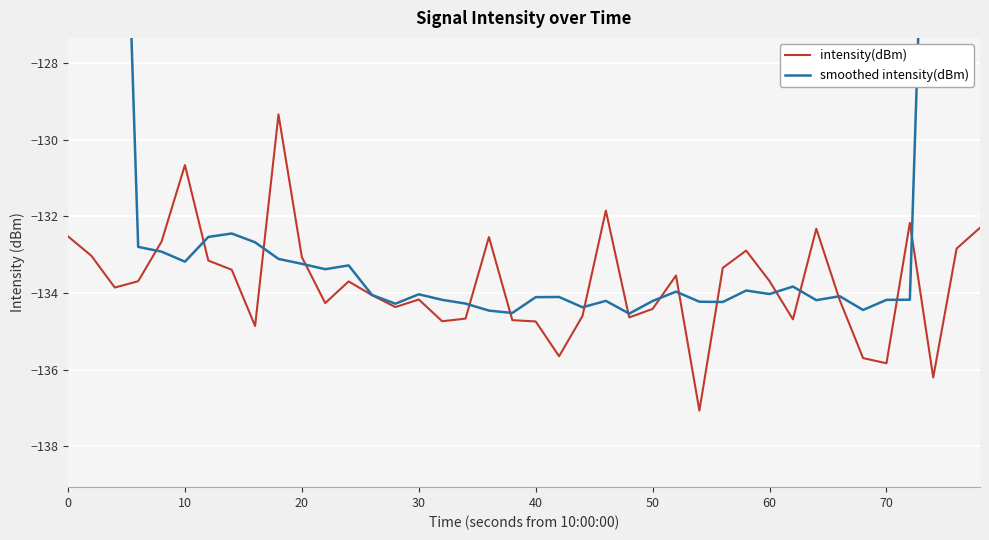

In intensity(dBm), how many points are lower than both neighbors (excluding endpoints)?

11